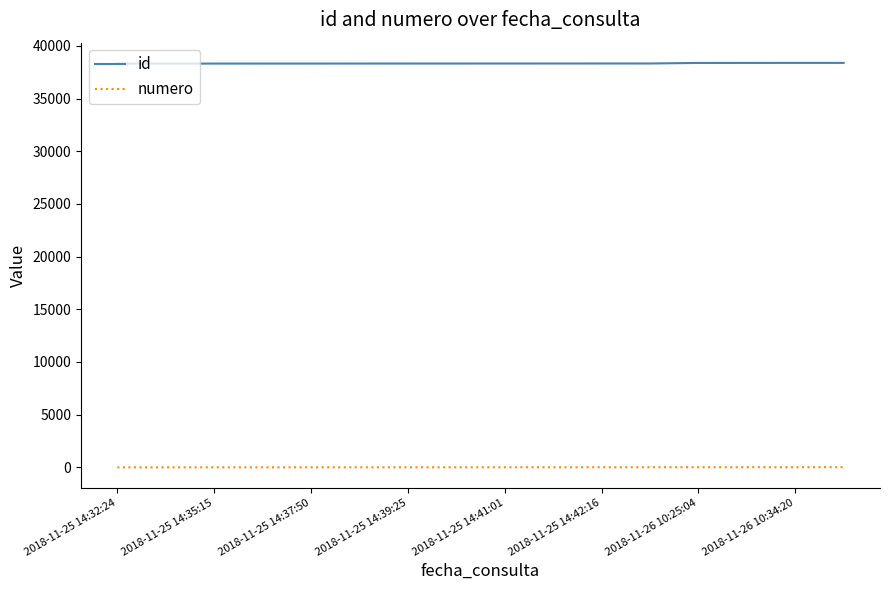

Which series has the largest total across all categories?

id